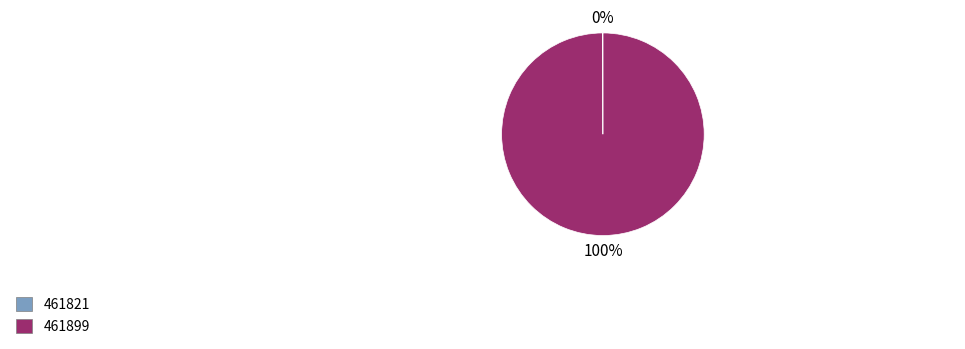

Does 461899 account for over 50% of the chart?

Yes